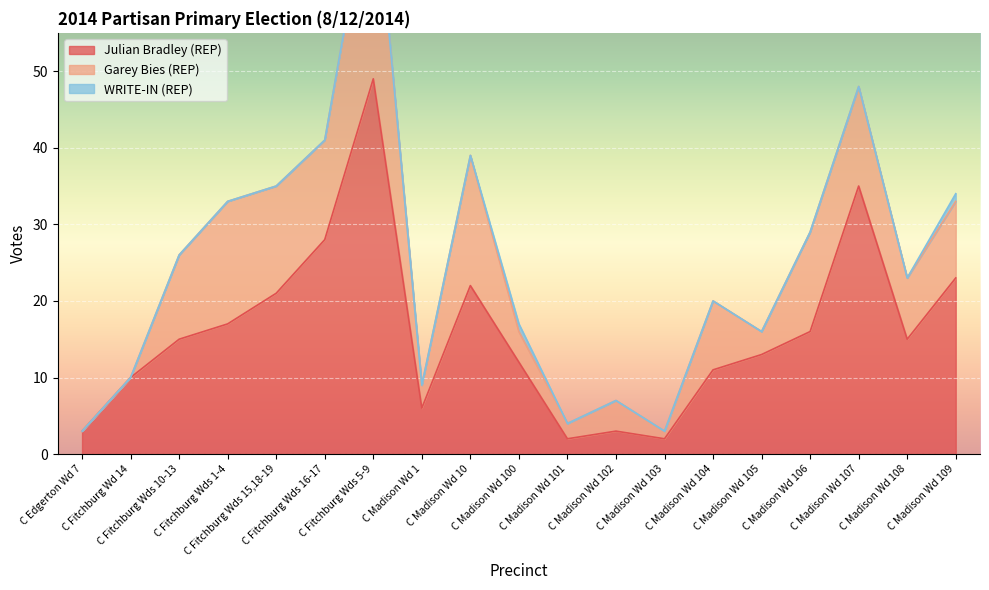

What is the total value across all series at C Madison Wd 1?

9